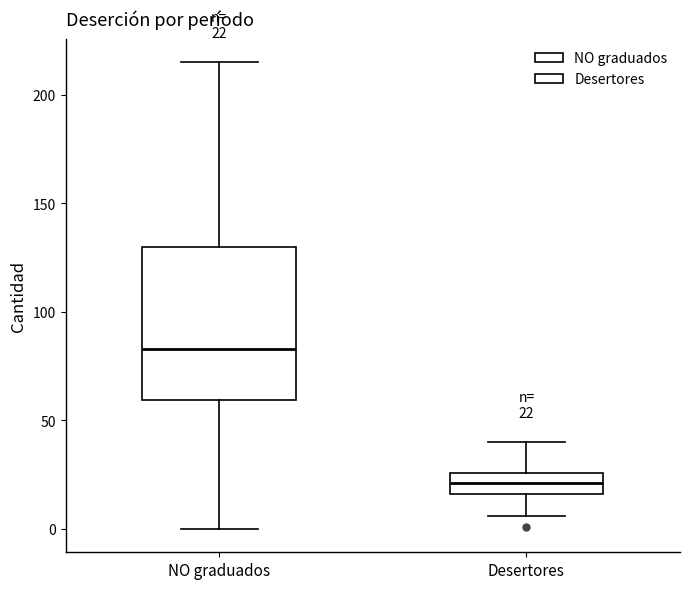

Which box is the tallest, from its lower edge to its upper edge?

NO graduados